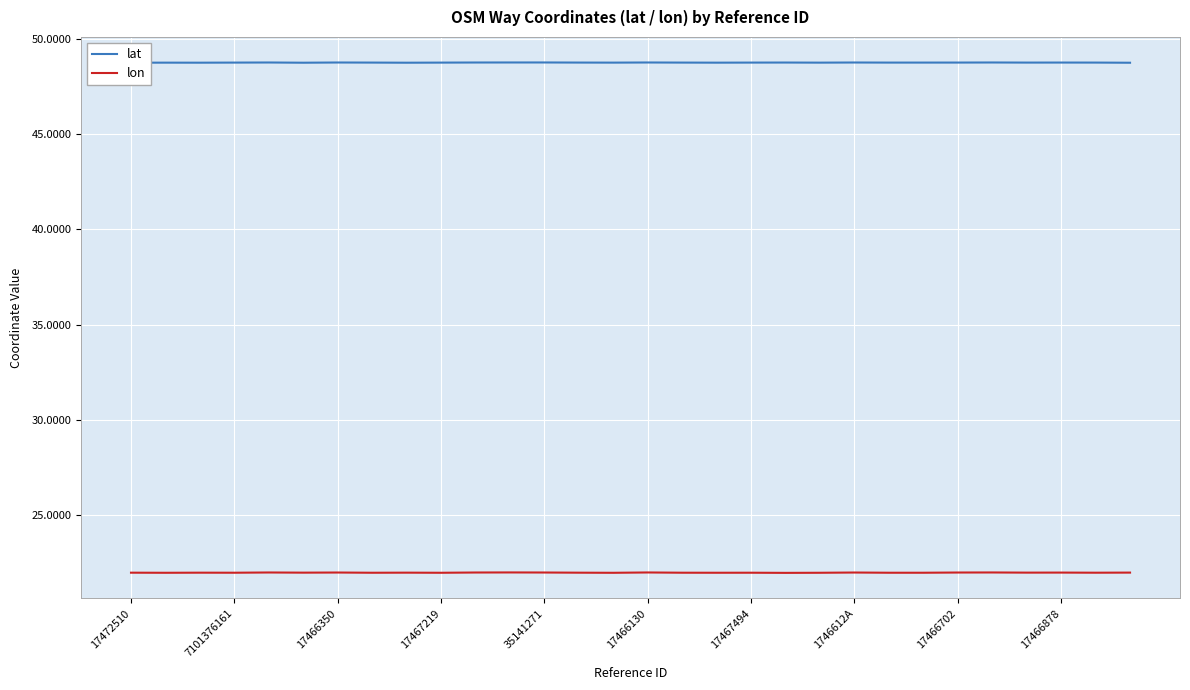

What is the greatest value displayed?

48.8